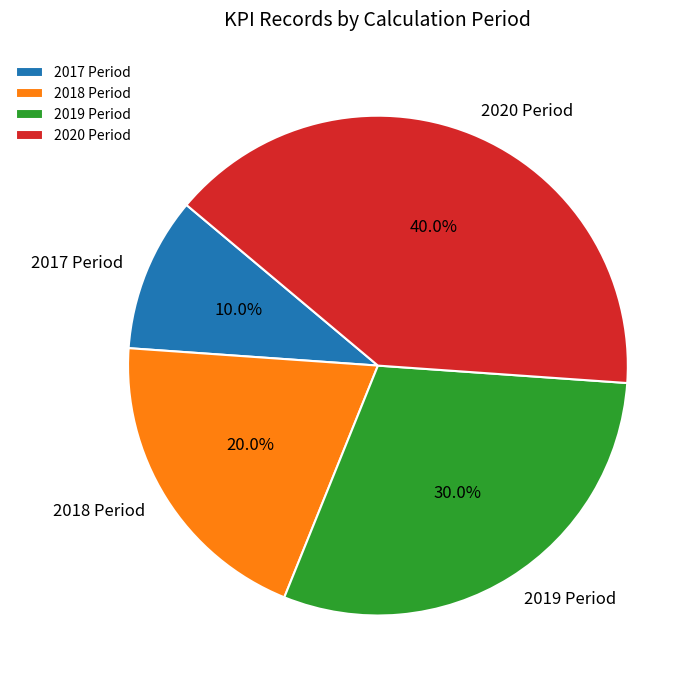

What is the smallest slice in the pie chart?

2017 Period